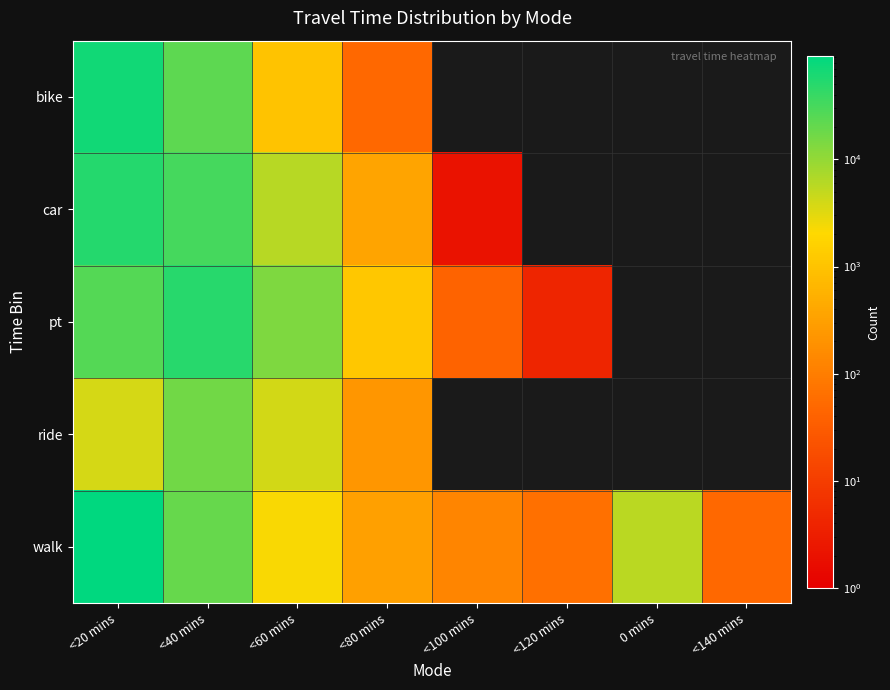

What is the difference between the walk values at 0 mins and <80 mins?

5454.0